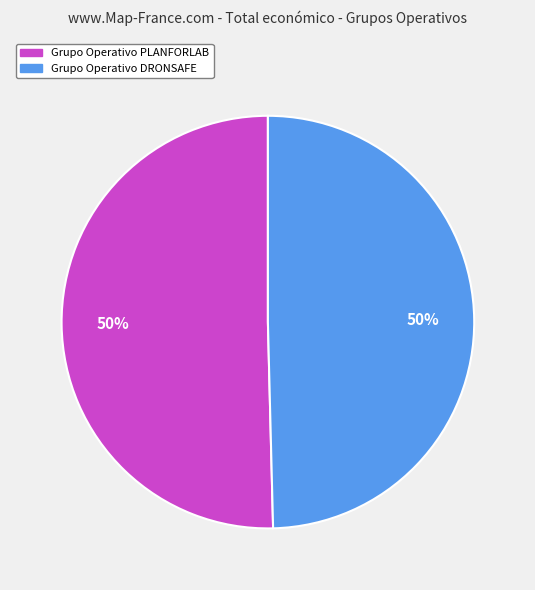

To the nearest percent, what is the combined percentage of Grupo Operativo PLANFORLAB and Grupo Operativo DRONSAFE?

100%